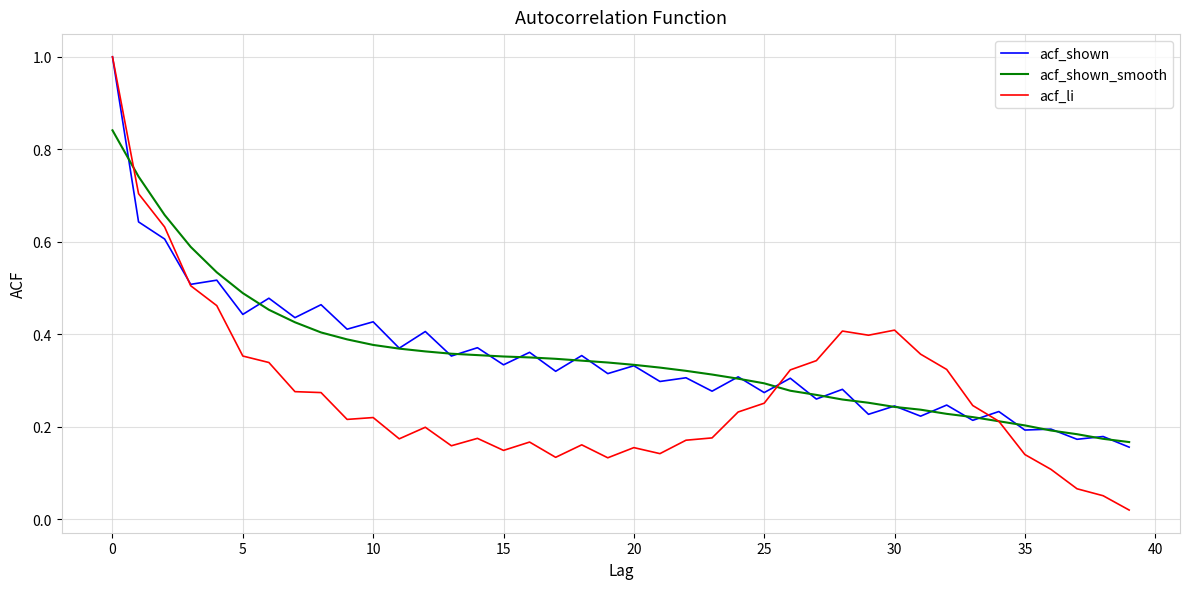

What is the maximum value for acf_li?

1.0